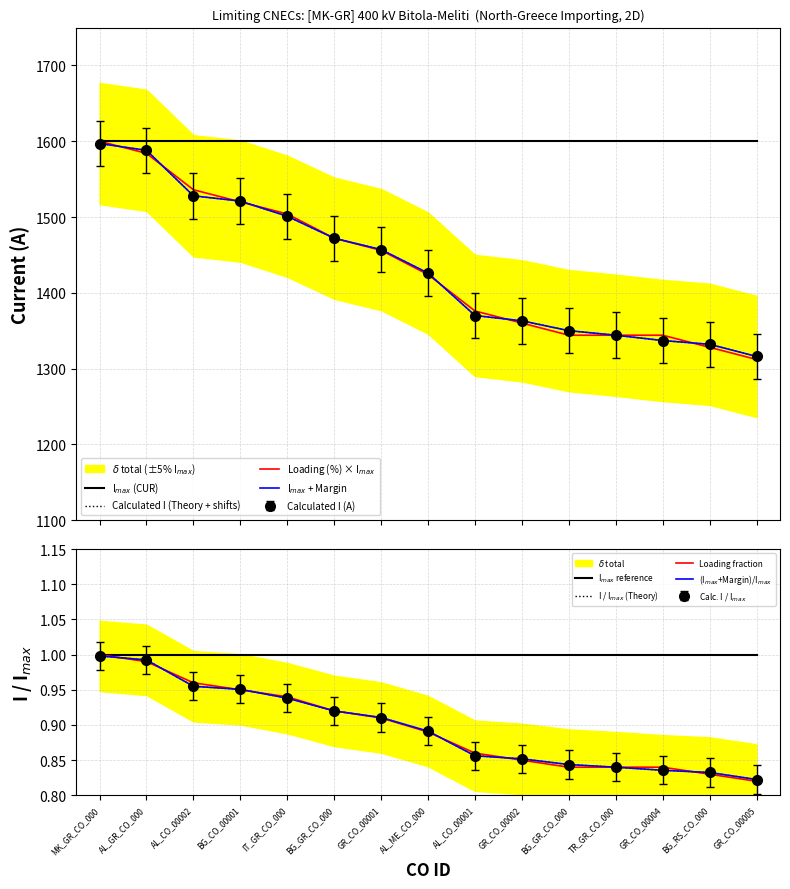

What is the difference between the Margin (A) values at GR_CO_00004 and BG_GR_CO_000?

13